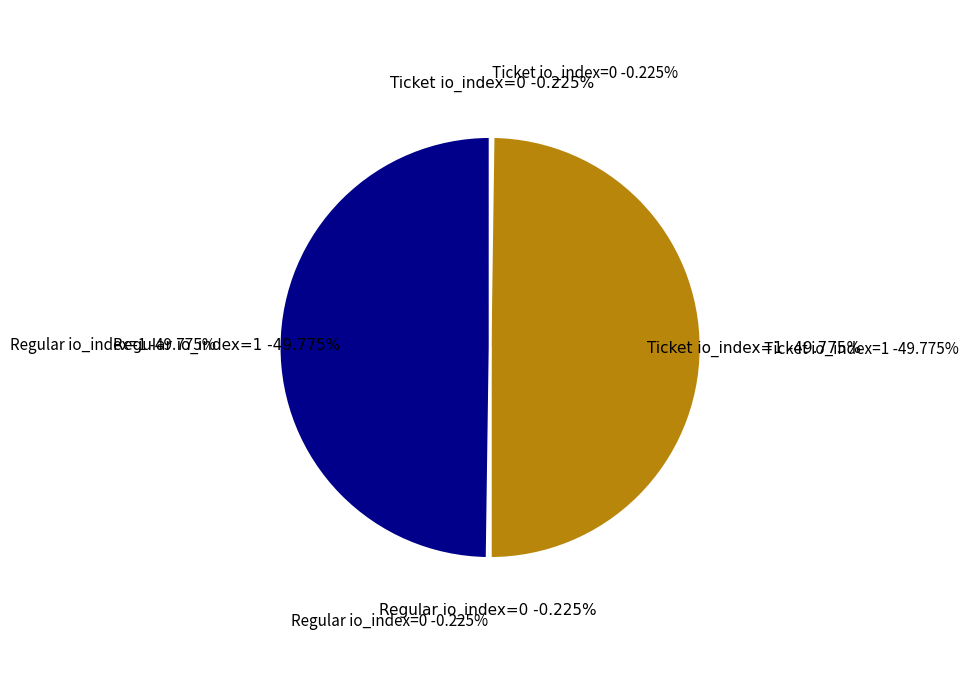

To the nearest percent, what is the difference between the largest and smallest slice percentages?

50%